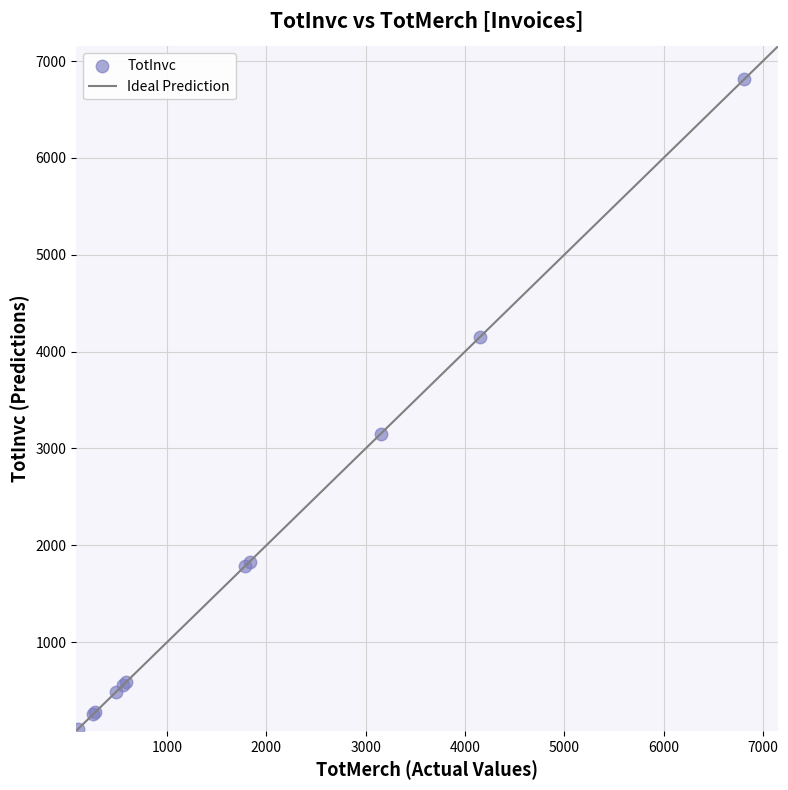

What Y value in the scatter plot is closest to 3454?

3153.6